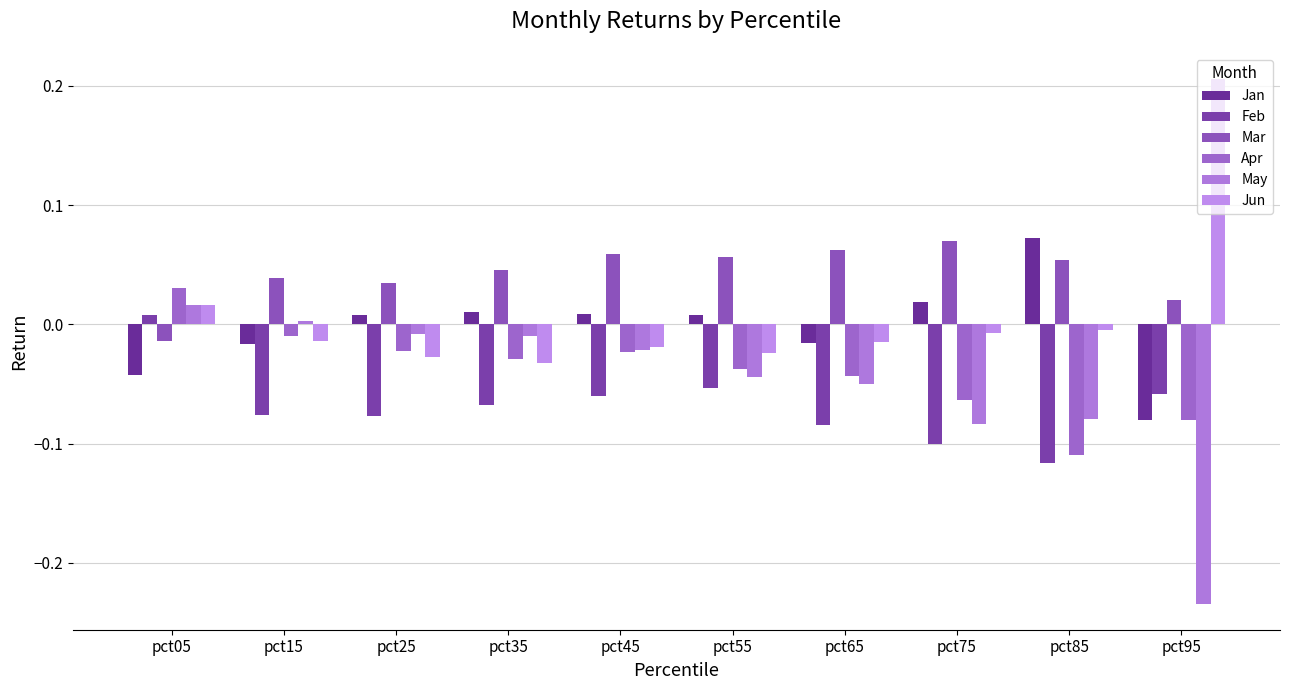

Rank the categories by Apr value from lowest to highest.

pct85, pct95, pct75, pct65, pct55, pct35, pct45, pct25, pct15, pct05